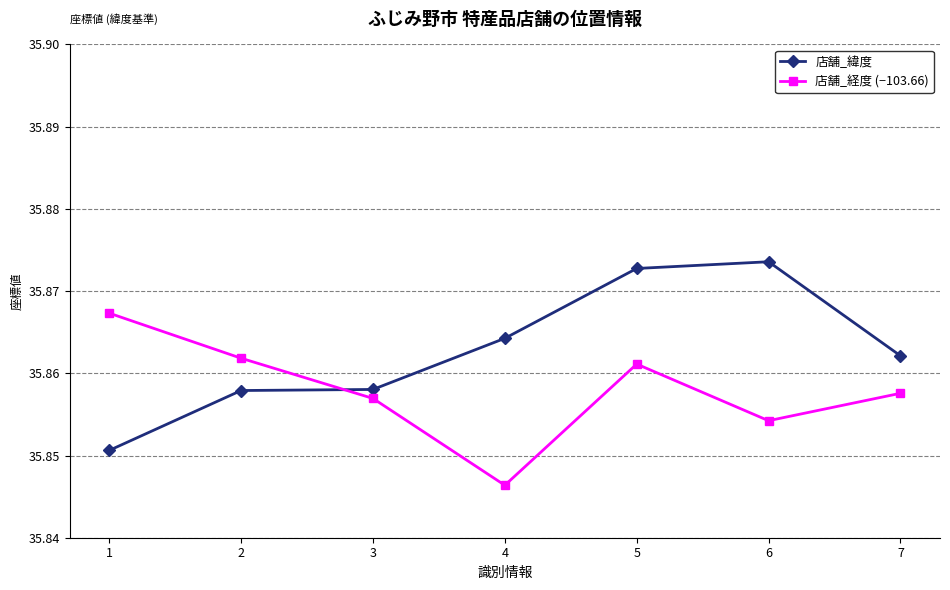

What is the sum of the 店舗_経度 (−103.66) values at 3 and 4?

71.7